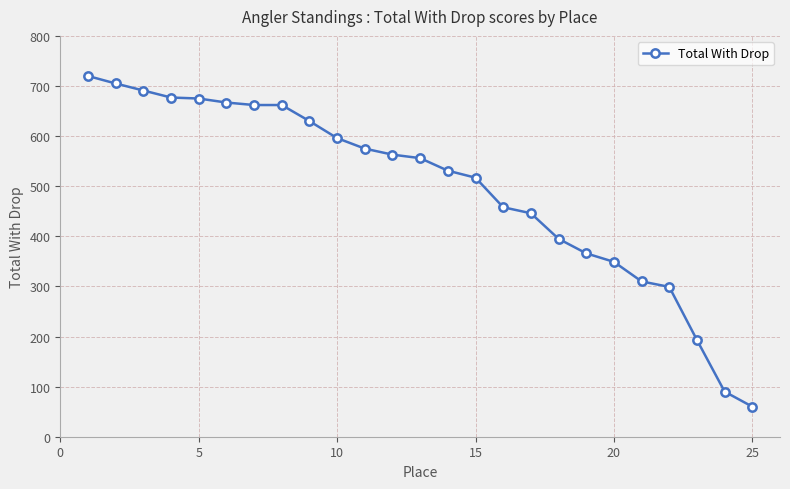

What is the value of the 20th point from the left?

349